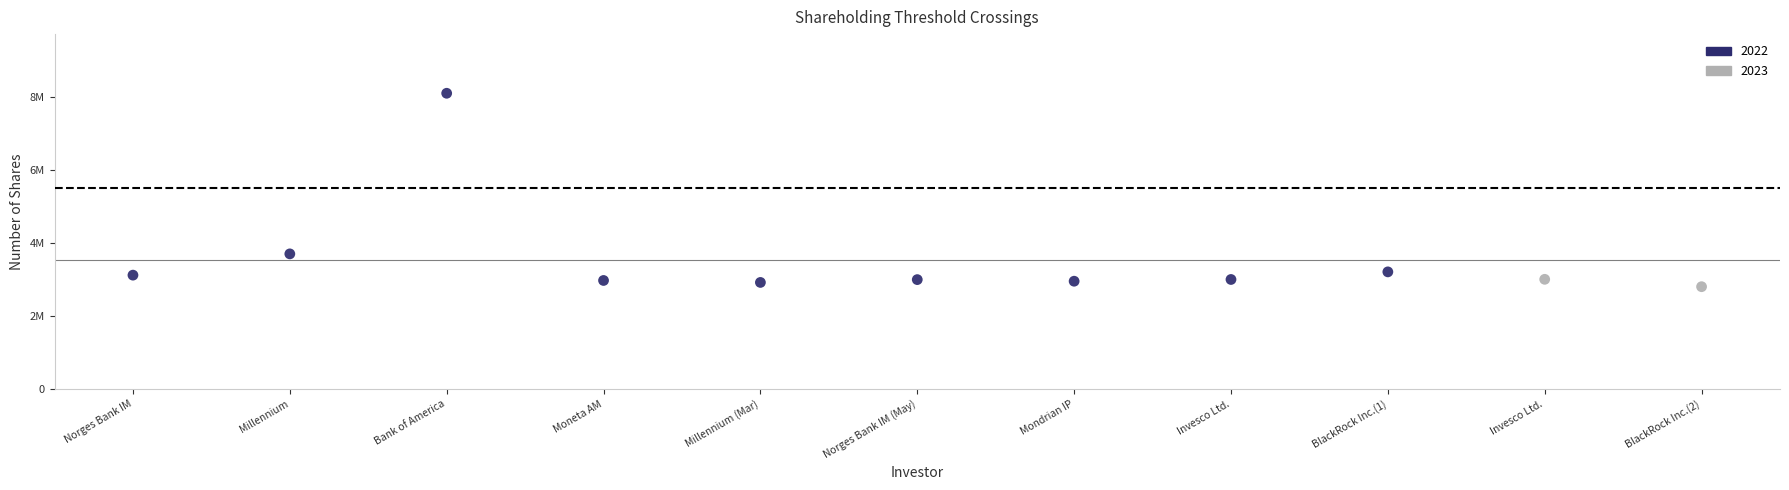

What are all the series names shown in the legend?

2022, 2023